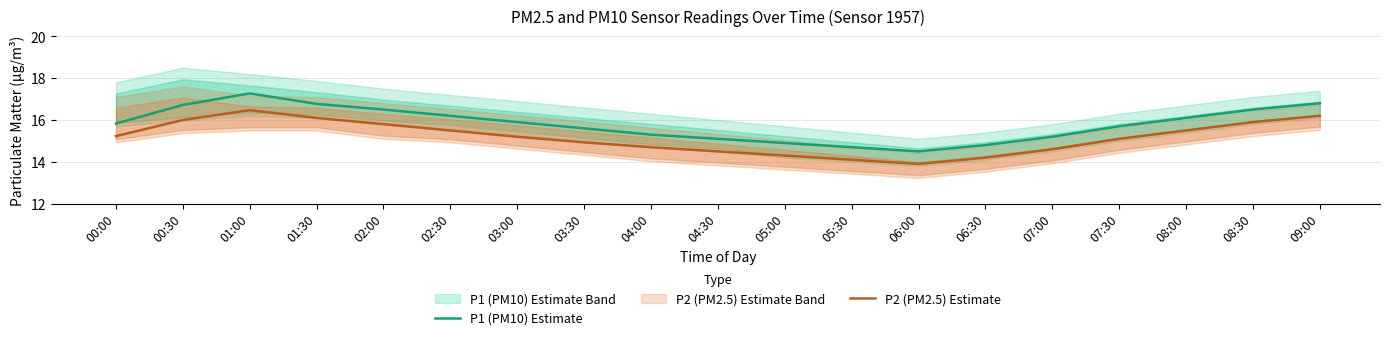

What is the greatest value displayed?

17.3